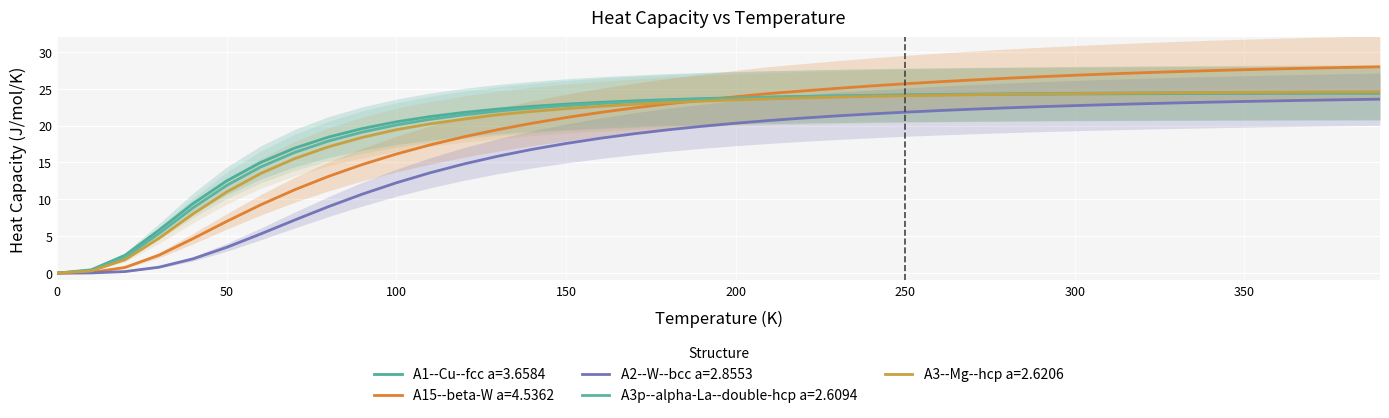

What are all the series names shown in the legend?

A1--Cu--fcc a=3.6584, A15--beta-W a=4.5362, A2--W--bcc a=2.8553, A3p--alpha-La--double-hcp a=2.6094, A3--Mg--hcp a=2.6206